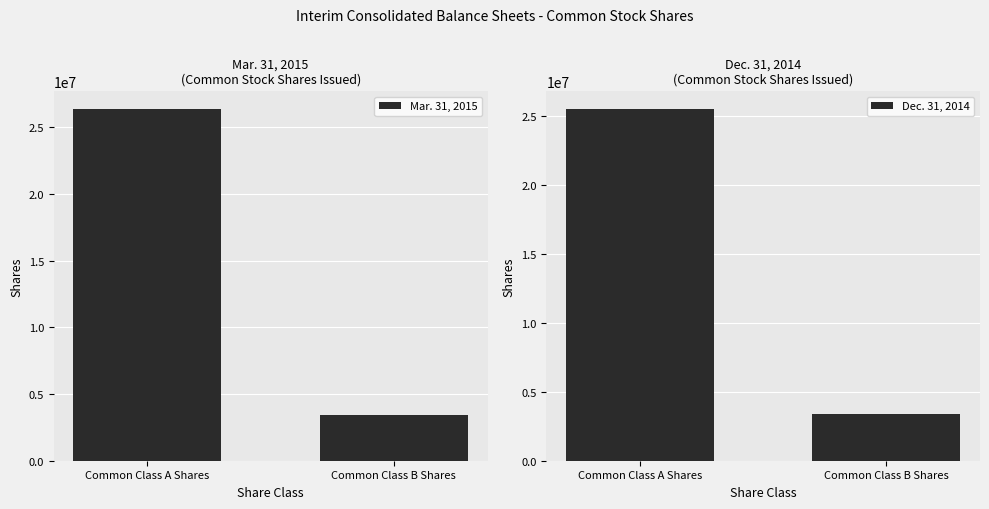

At Common Class B Shares, list the series in order from largest to smallest.

Mar. 31, 2015, Dec. 31, 2014